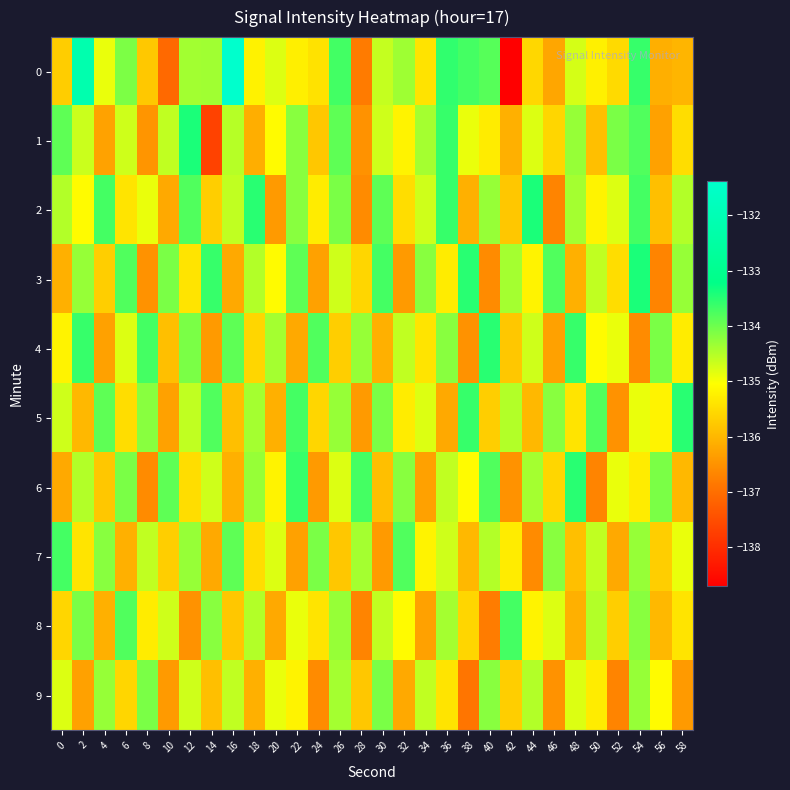

What is the maximum value shown in the chart?

-131.4